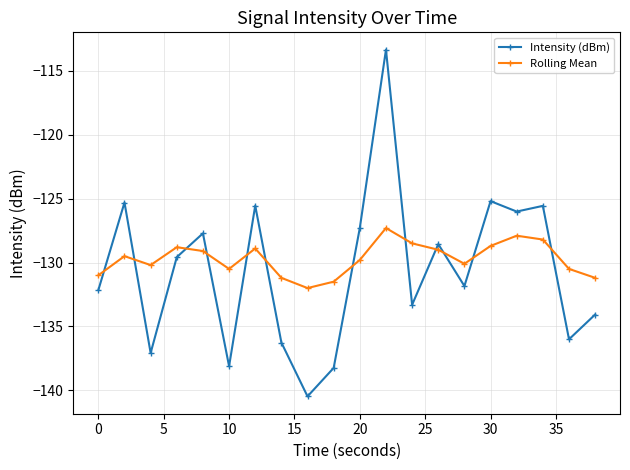

Does the chart have visible grid lines?

Yes